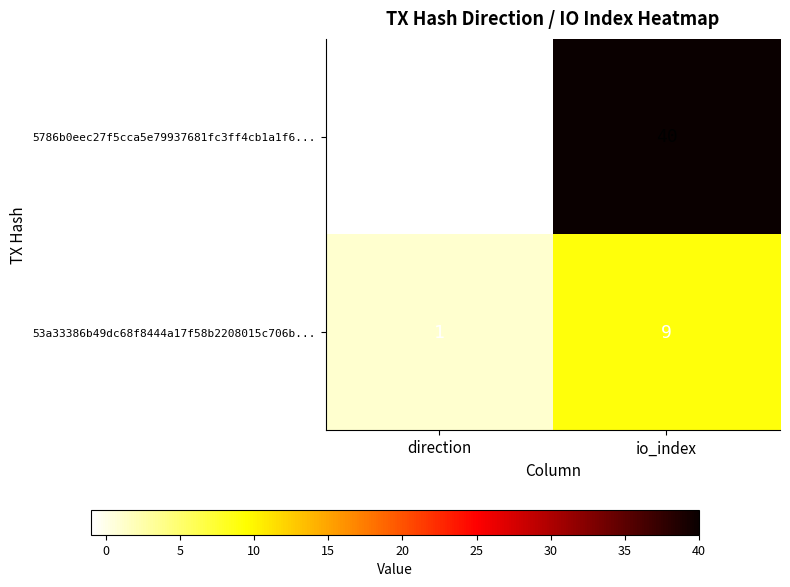

What is the difference between the maximum and minimum values in the 5786b0eec27f5cca5e79937681fc3ff4cb1a1f6... series?

41